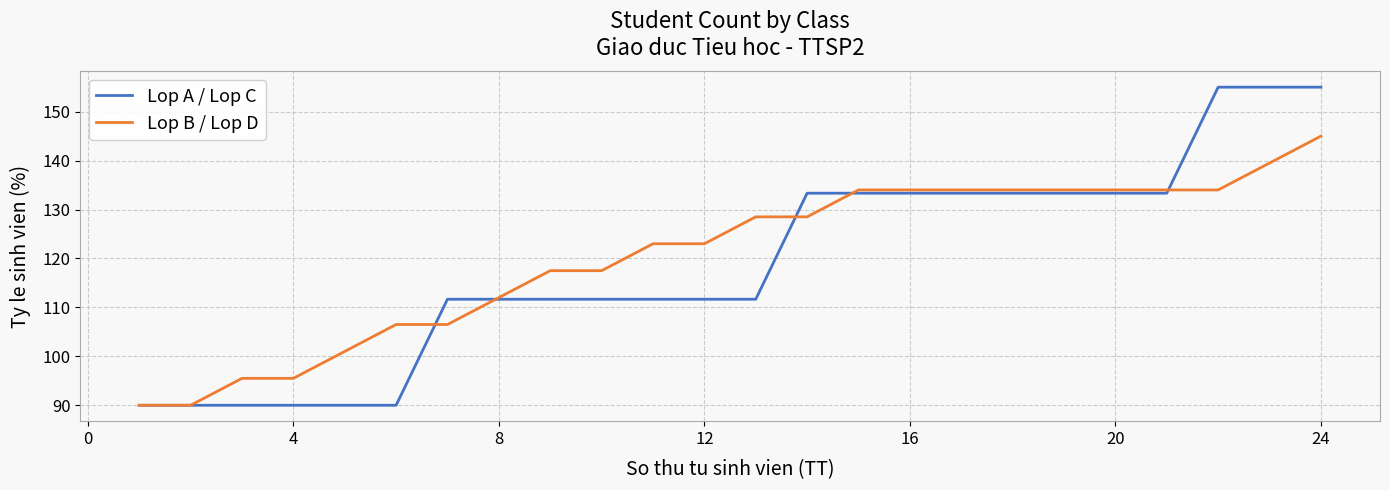

What is the minimum value shown in the chart?

90.0